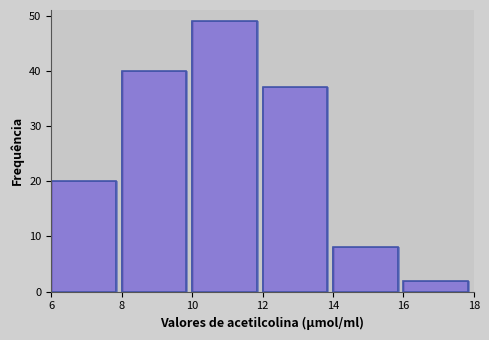

What is the maximum value shown in the chart?

49